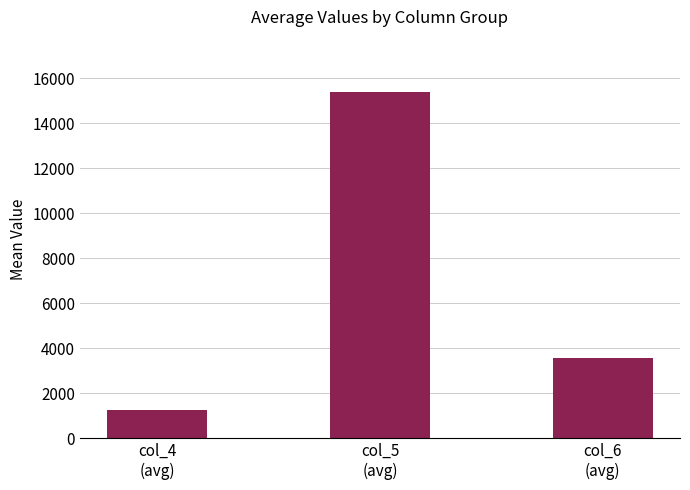

What is the difference between the maximum and minimum values?

14155.4